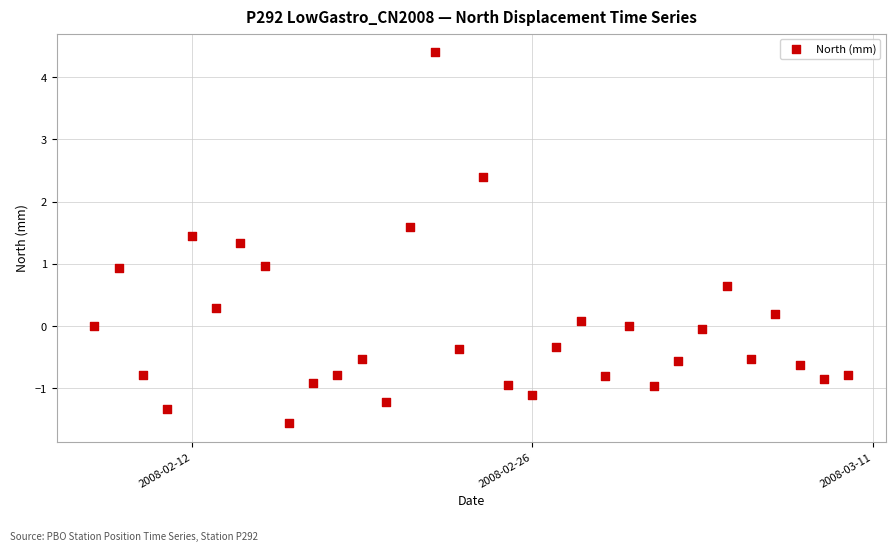

What is the range of X values (max minus min)?

31.0